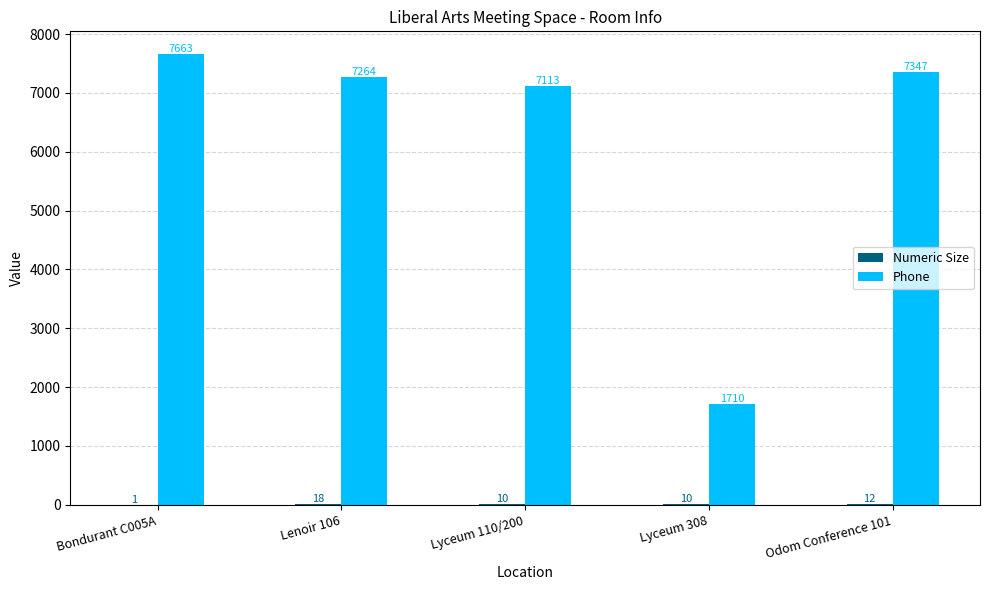

What is the total value across all series at Lyceum 110/200?

7123